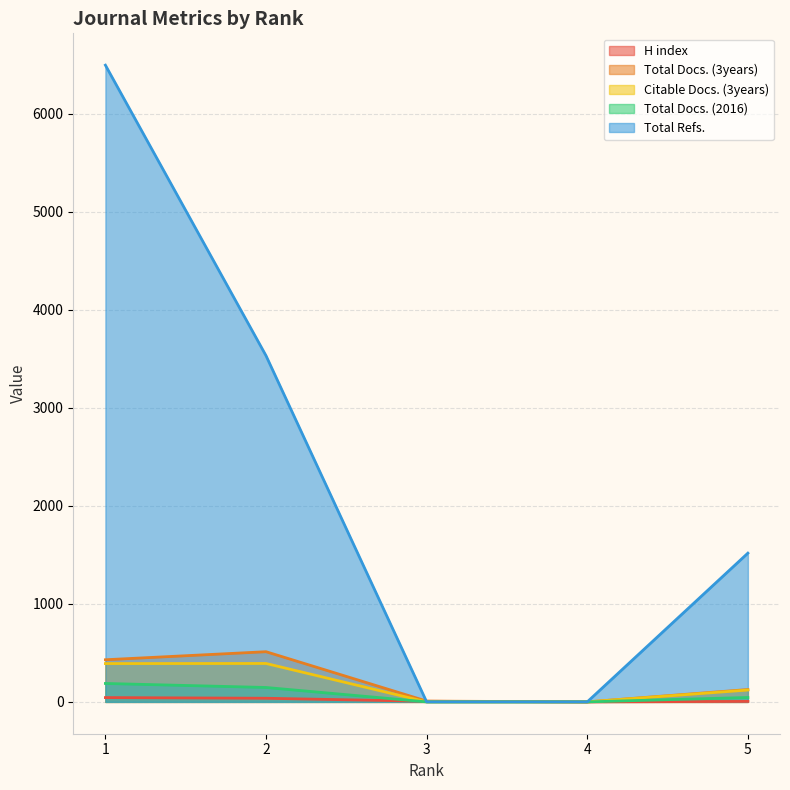

Which has a higher value, 3 or 5?

3